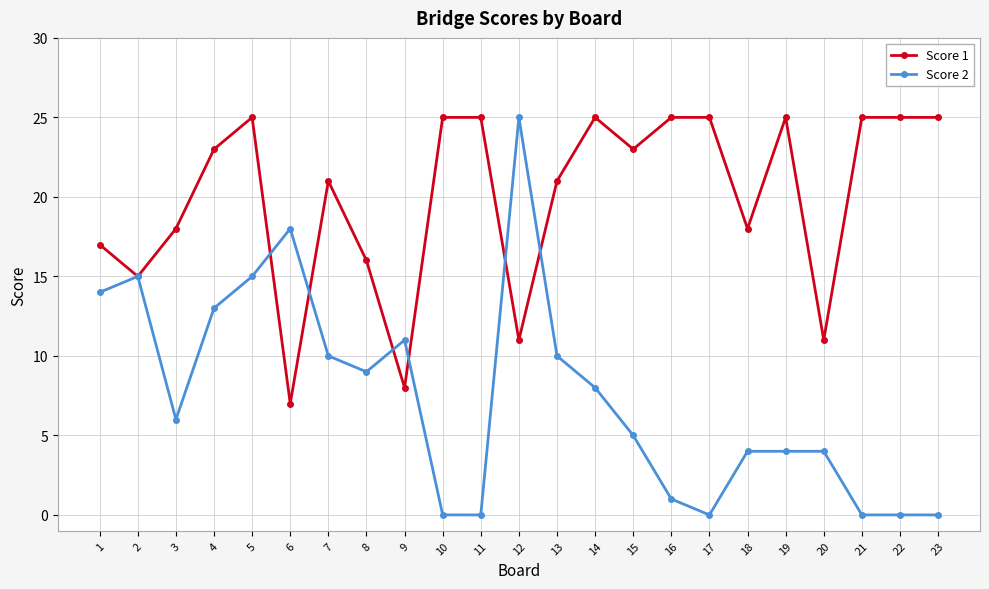

What is the difference between the Score 1 values at 12 and 13?

10